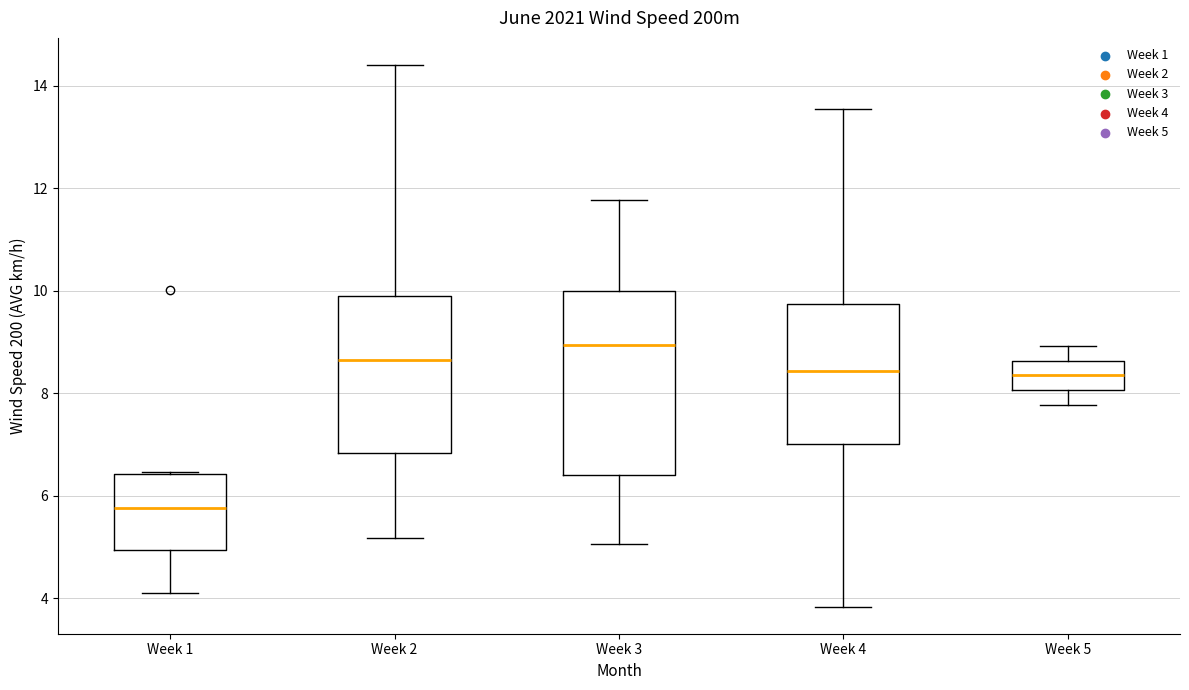

Reading left to right, read every box against the y-axis: the position of its median line, the range the box covers, and the ends of its whiskers. The values are not printed on the chart, so give them approximately, as read against the axis.

Week 1: median 5.8, box 5.0 to 6.4, whiskers 4.2 to 6.4
Week 2: median 8.6, box 6.8 to 10.0, whiskers 5.2 to 14.4
Week 3: median 9.0, box 6.4 to 10.0, whiskers 5.0 to 11.8
Week 4: median 8.4, box 7.0 to 9.8, whiskers 3.8 to 13.6
Week 5: median 8.4, box 8.0 to 8.6, whiskers 7.8 to 9.0